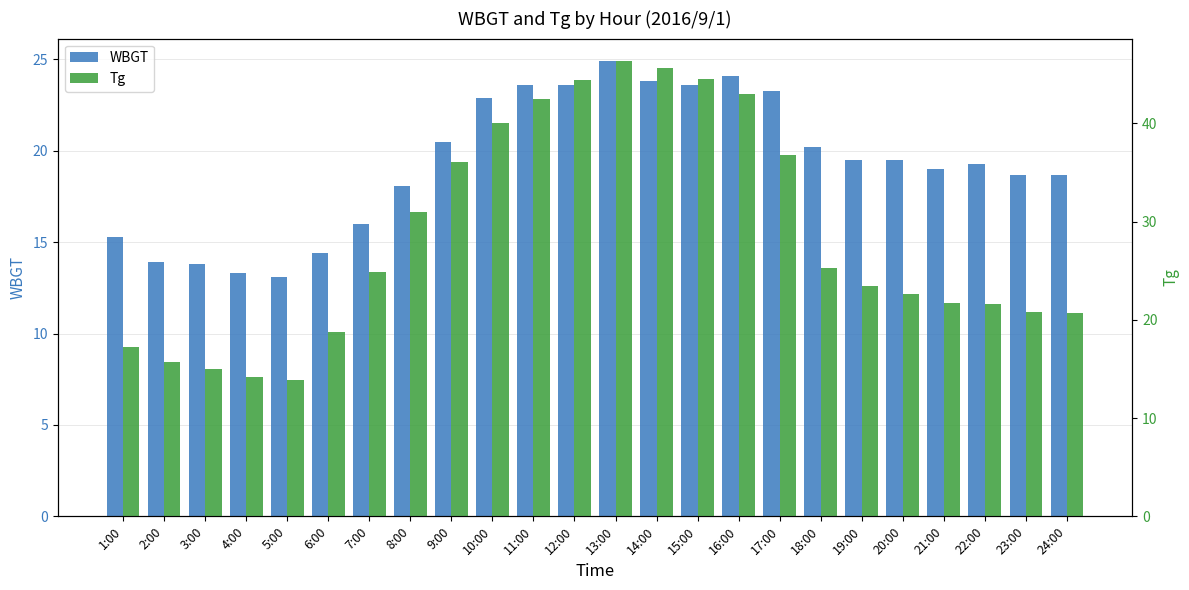

Which label corresponds to the smallest value in the chart?

5:00